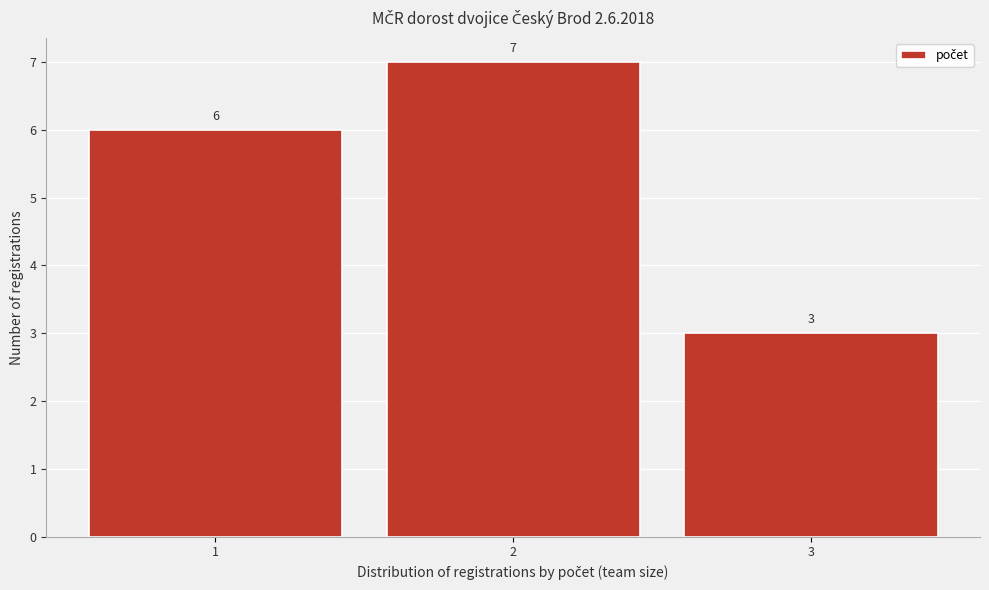

Reading left to right, transcribe this chart: for each bar, give the range it covers on the x-axis and its height.

0.5 to 1.5: 6
1.5 to 2.5: 7
2.5 to 3.5: 3